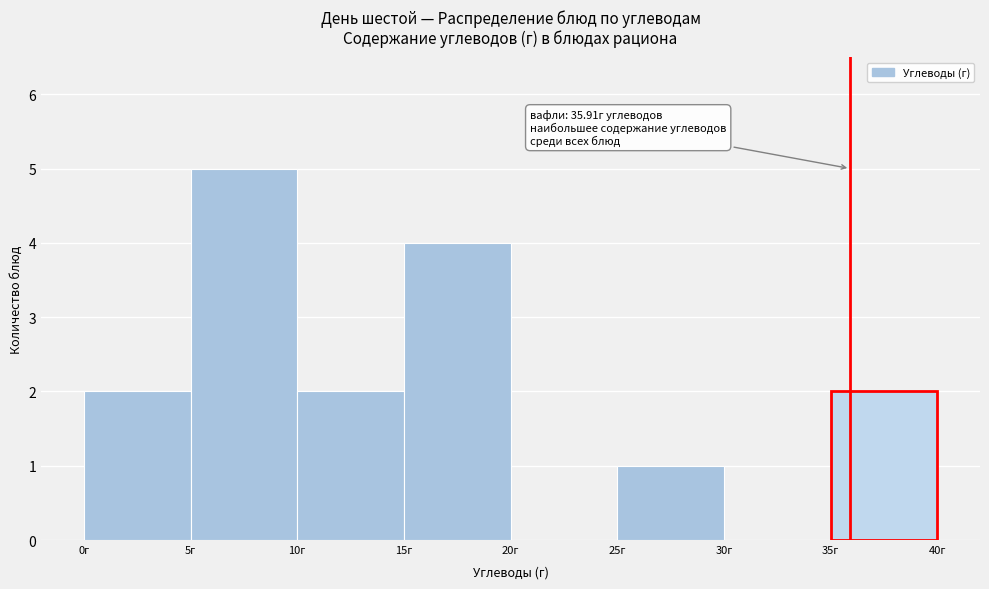

Over which range of the x-axis is the bar tallest?

5 to 10